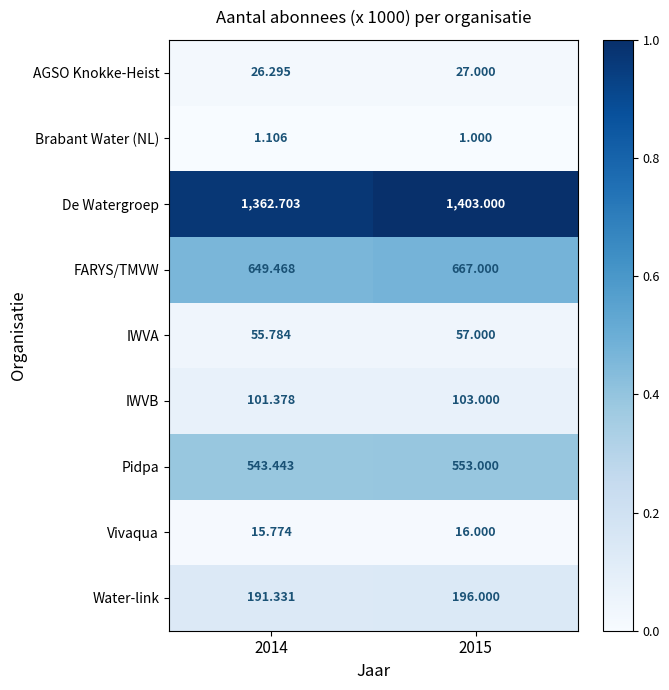

Which label corresponds to the smallest value in the chart?

2015